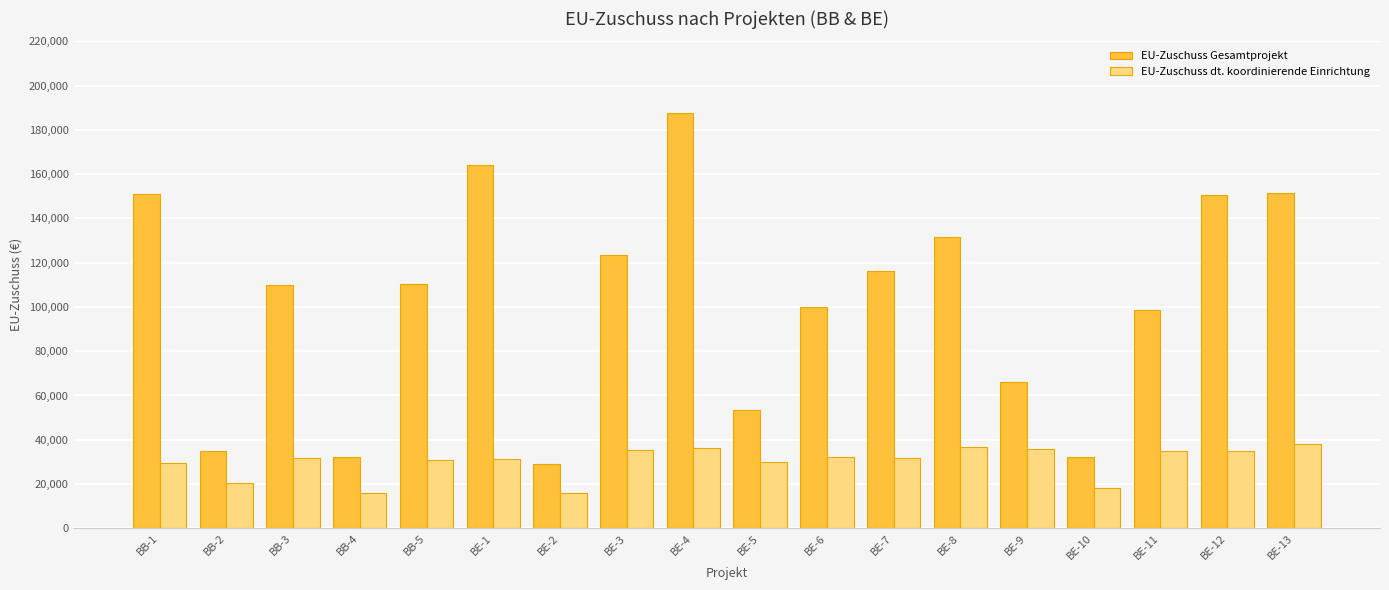

Is the value of EU-Zuschuss Gesamtprojekt at BE-5 greater than the value of EU-Zuschuss dt. koordinierende Einrichtung at BE-2?

Yes